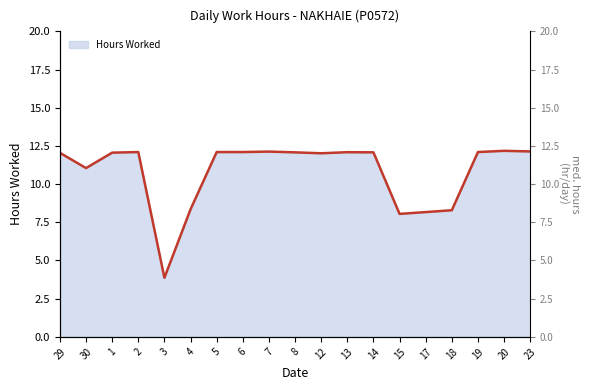

The chart shows a value of 3.8 at 18. True or false?

False